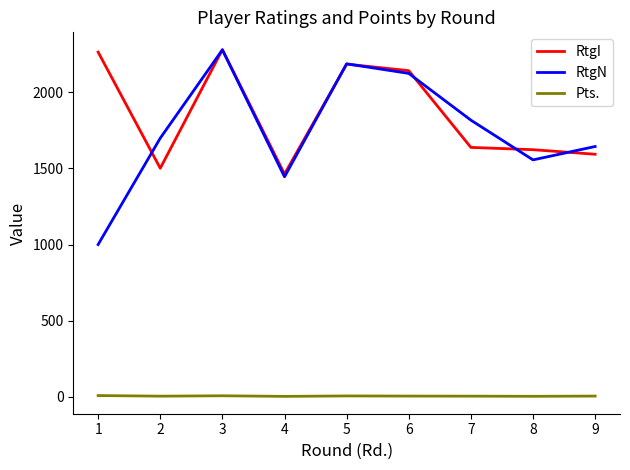

True or false: Pts. and RtgI cross at least once.

False